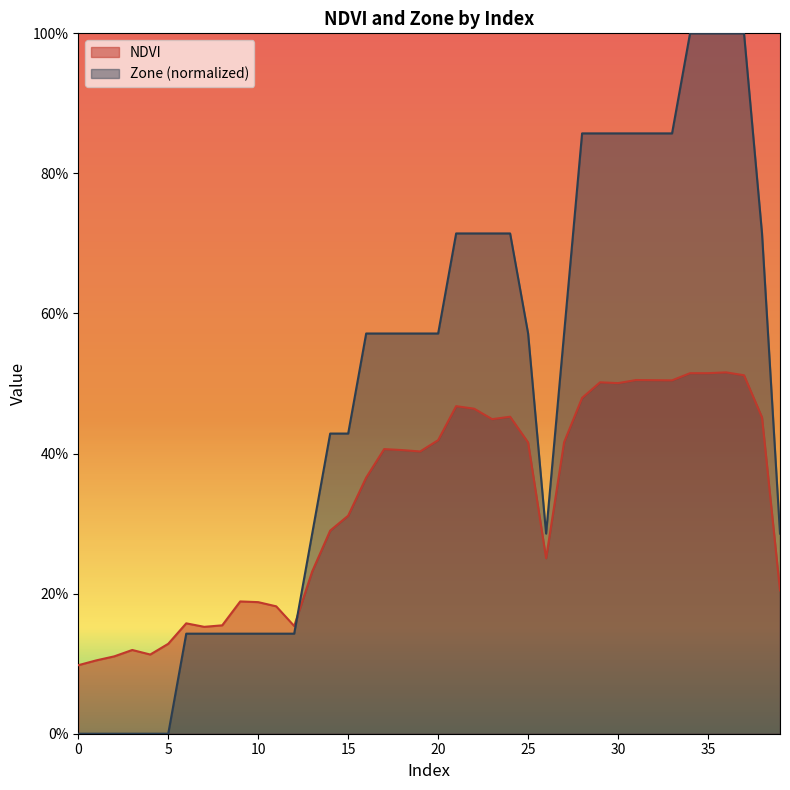

What is the greatest value displayed?

1.0